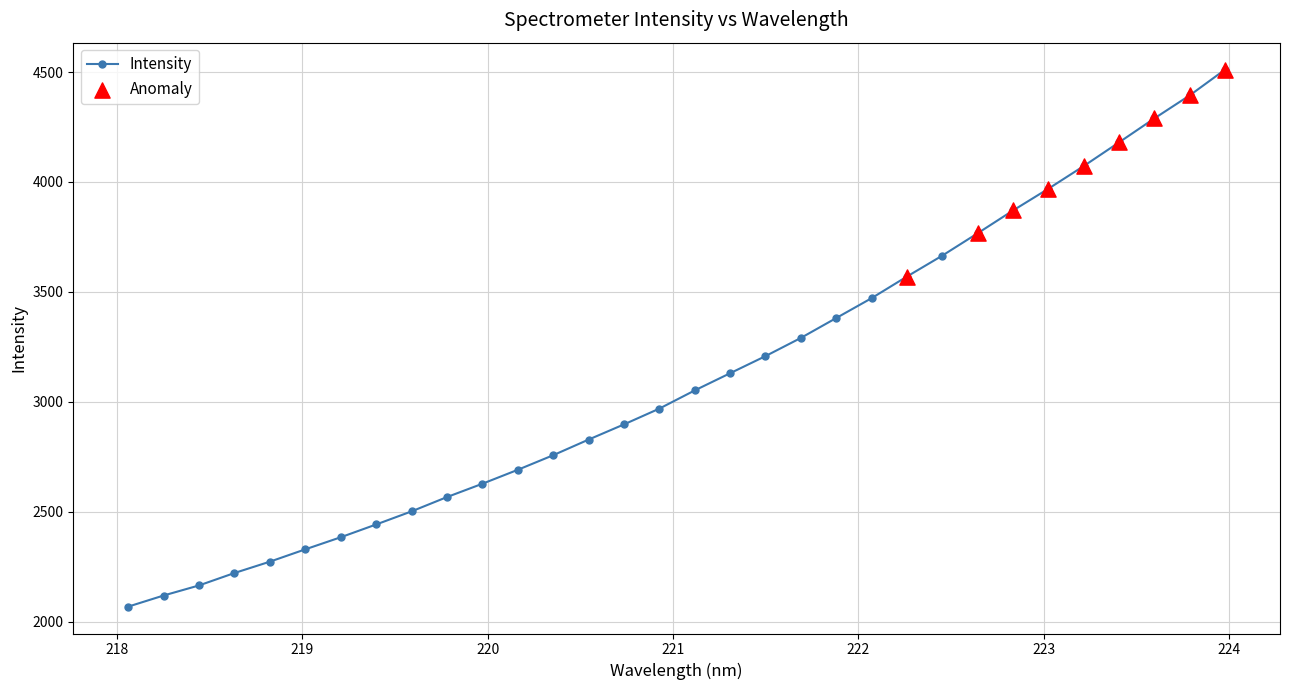

What is the value of the 22nd point from the left?

3471.6